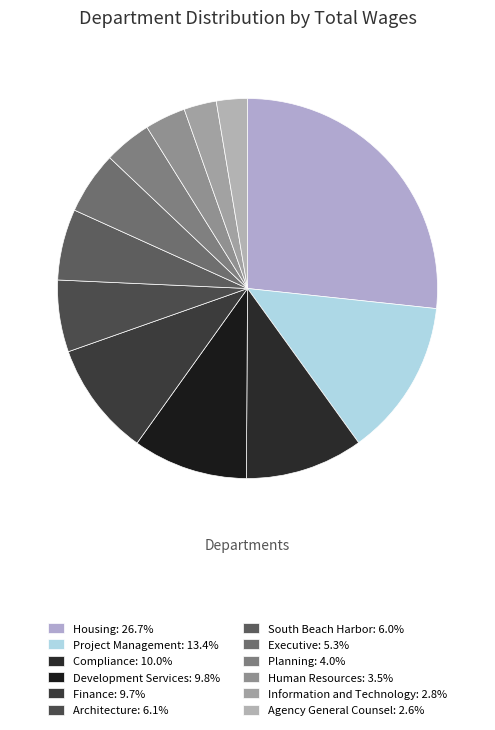

How many segments does this pie chart have?

12